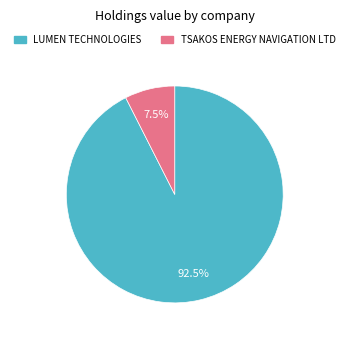

Which has a higher value, TSAKOS ENERGY NAVIGATION LTD or LUMEN TECHNOLOGIES?

LUMEN TECHNOLOGIES